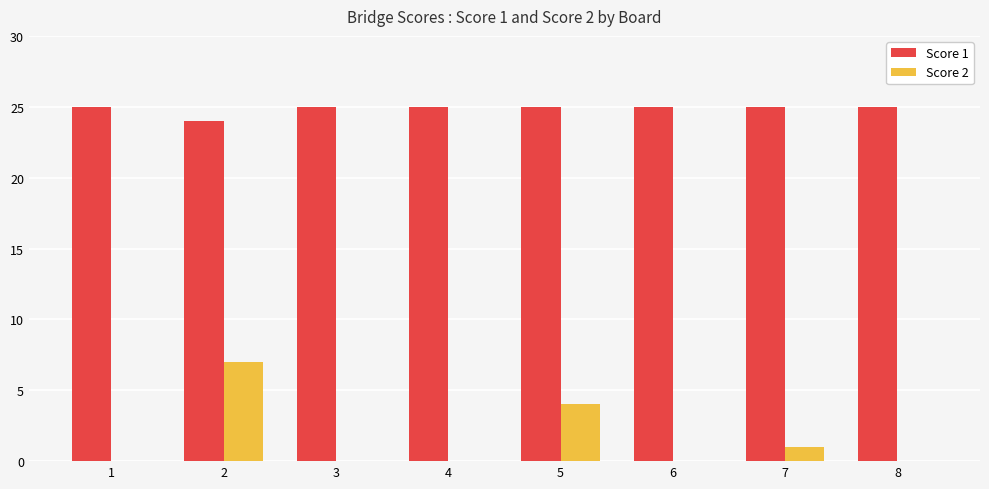

Which series has the largest total across all categories?

Score 1